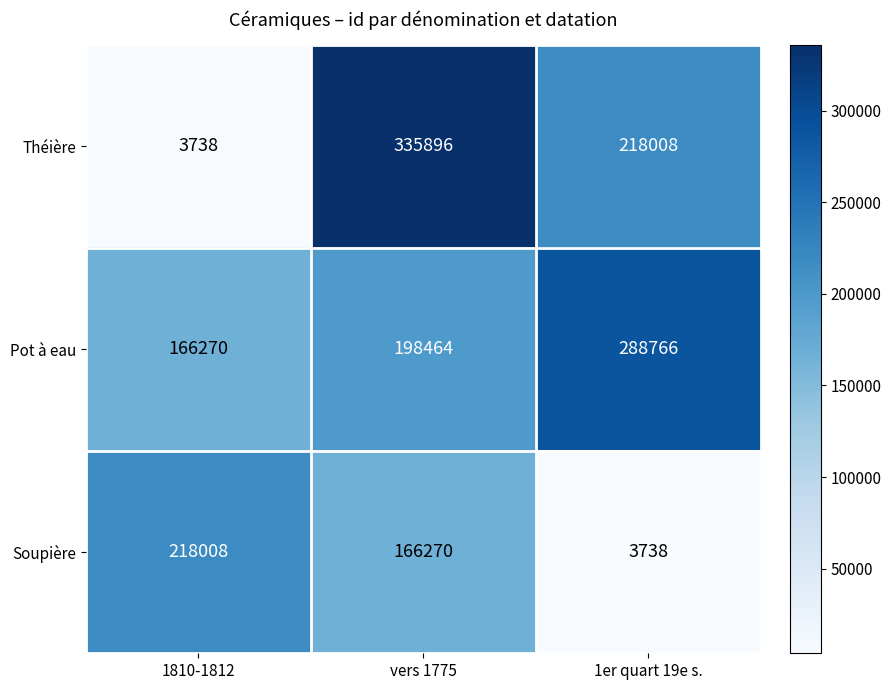

What is the total value across all series at 1er quart 19e s.?

510512